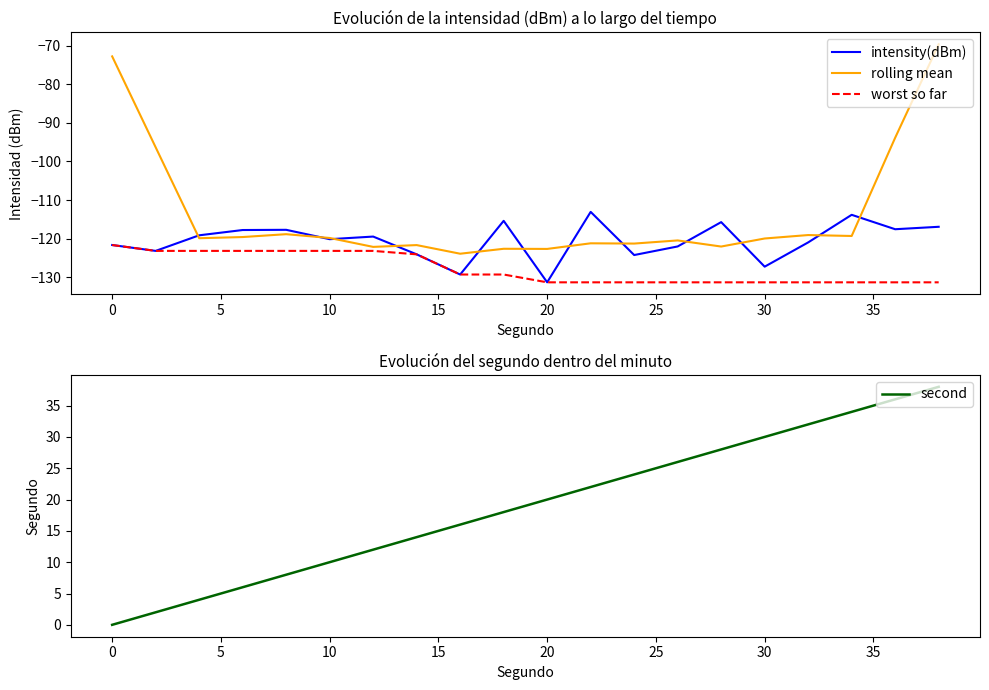

How many lines are shown in the chart?

4